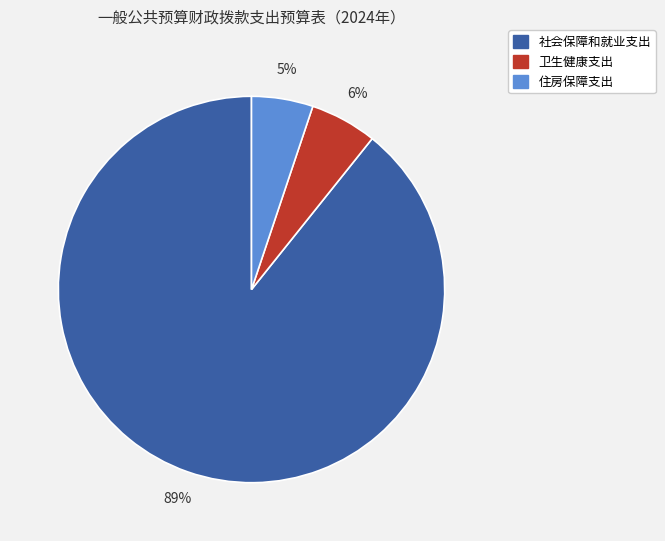

Is there any slice that represents more than half of the pie?

Yes